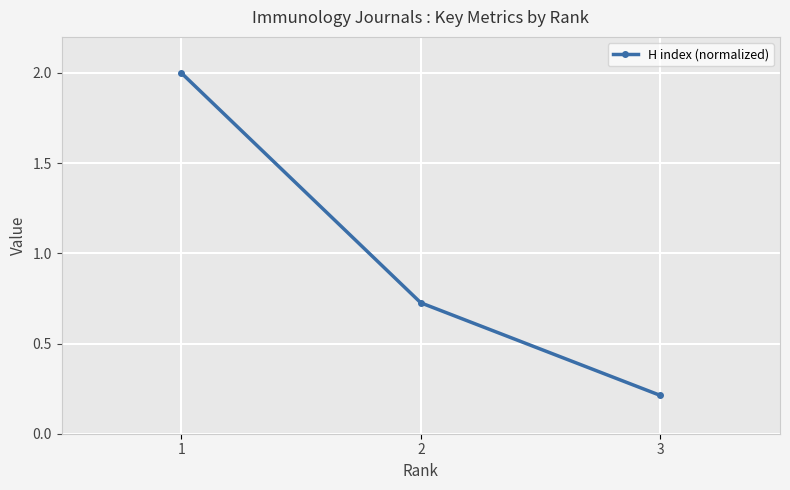

What is the difference between the maximum and second lowest values?

1.3